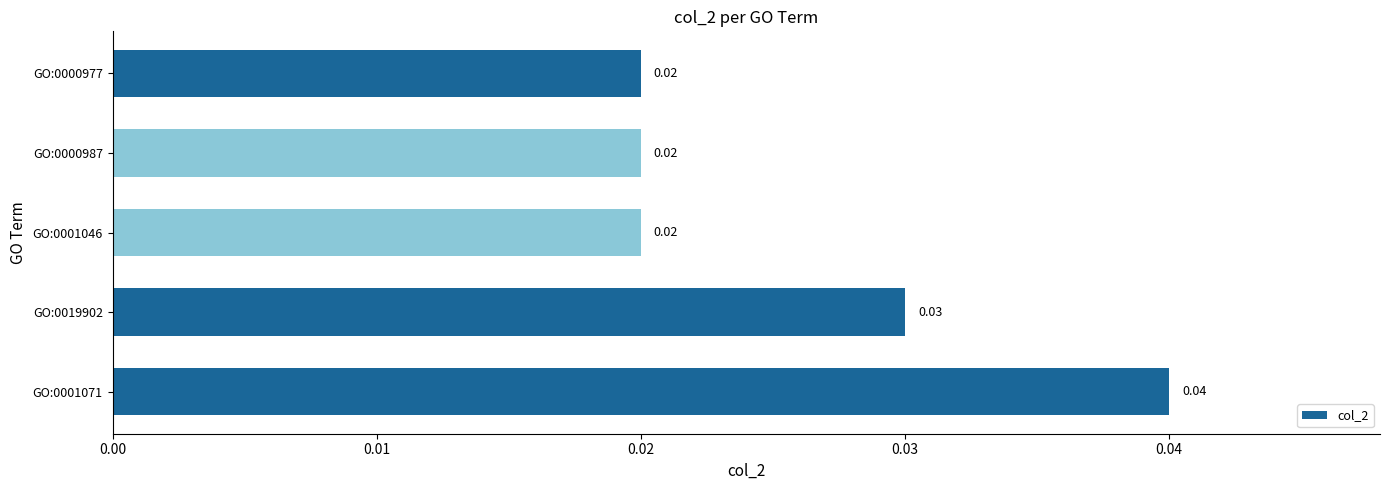

Between GO:0001071 and GO:0001046, which is larger?

GO:0001071